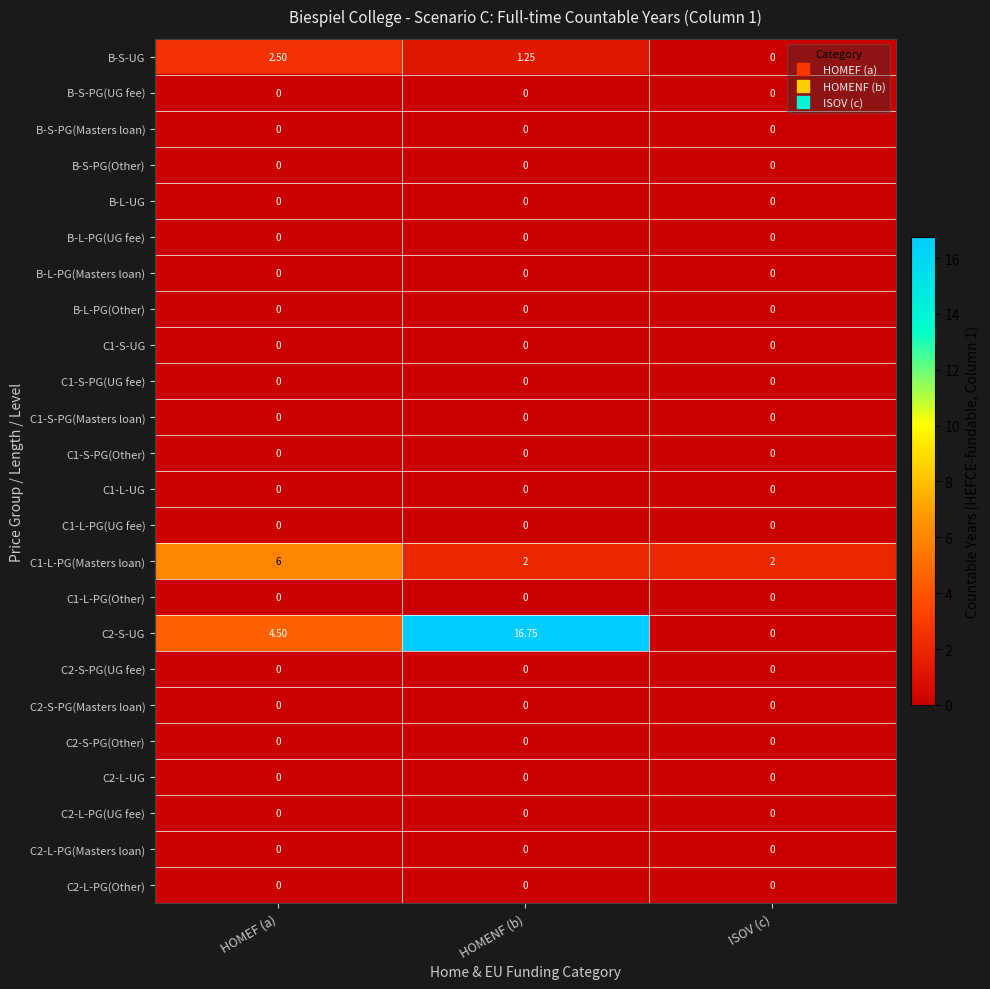

Which category has the highest value across all series?

HOMENF (b)